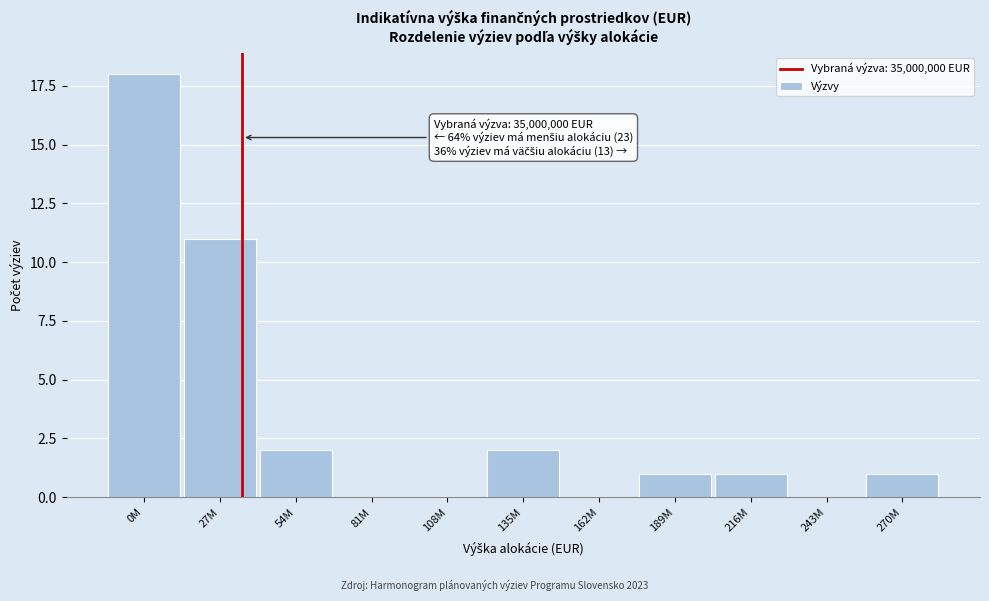

Reading right to left, extract all data points from this chart.

270M=1	243M=0	216M=1	189M=1	162M=0	135M=2	108M=0	81M=0	54M=2	27M=11	0M=18